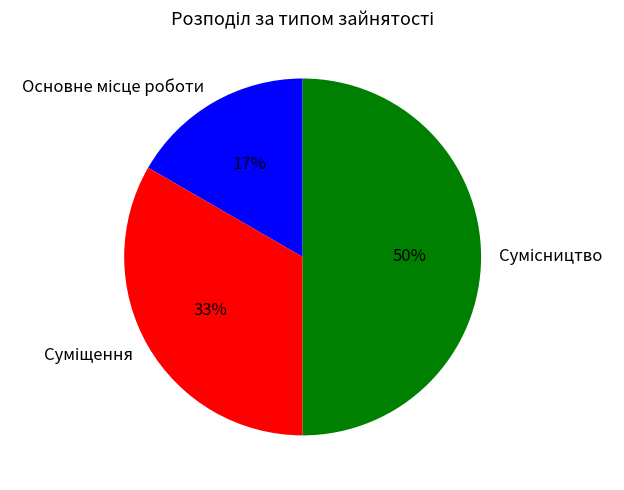

To the nearest percent, what is the average slice percentage?

33%